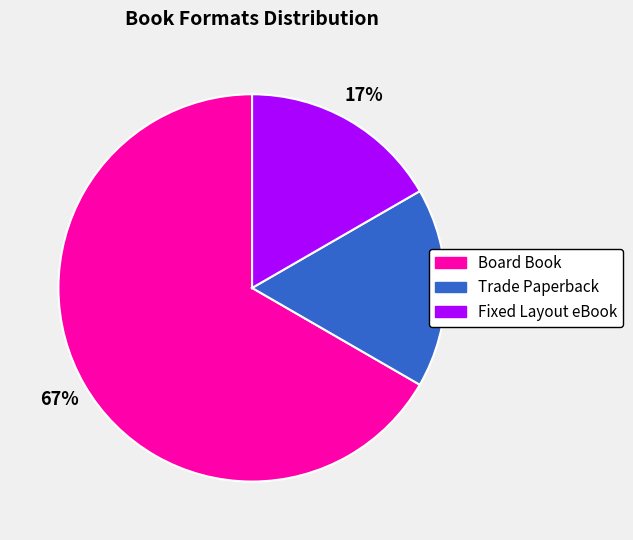

Combined, do Trade Paperback and Board Book account for over 50%?

Yes